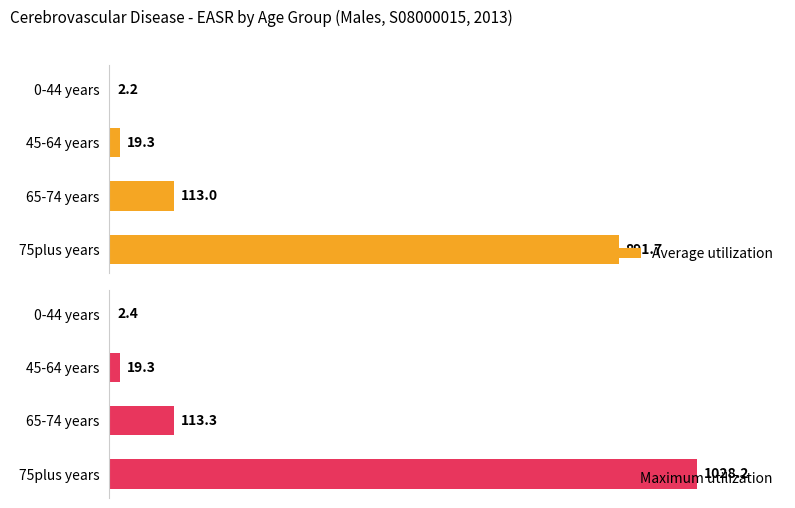

How many values in the Maximum utilization series exceed 113?

2